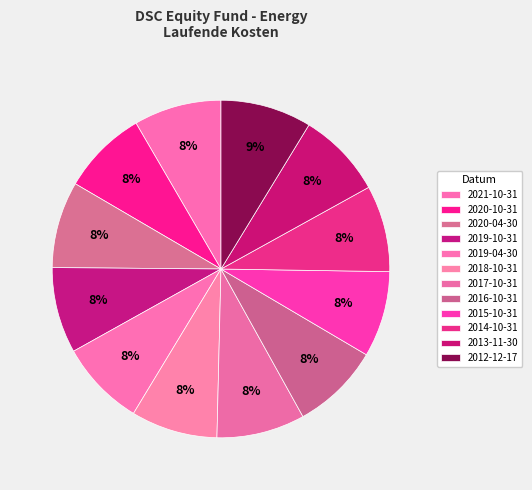

Which has a higher value, 2016-10-31 or 2012-12-17?

2012-12-17